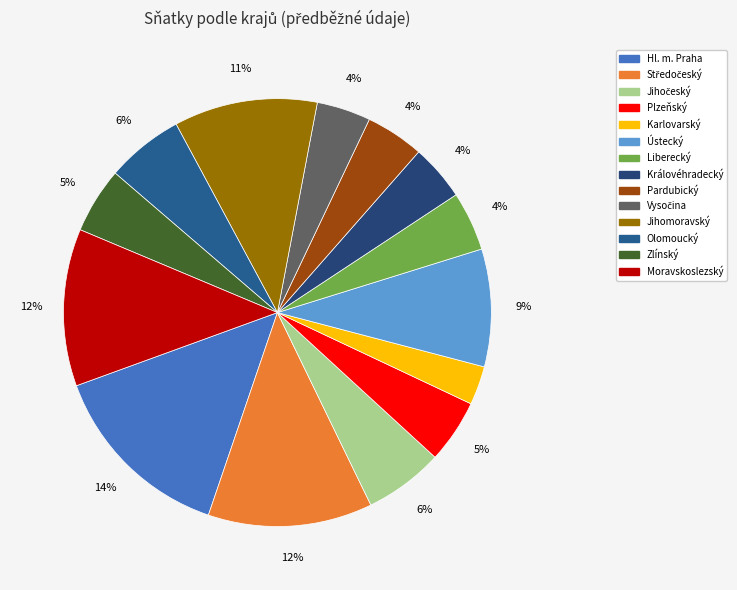

Is there a majority slice in this chart?

No